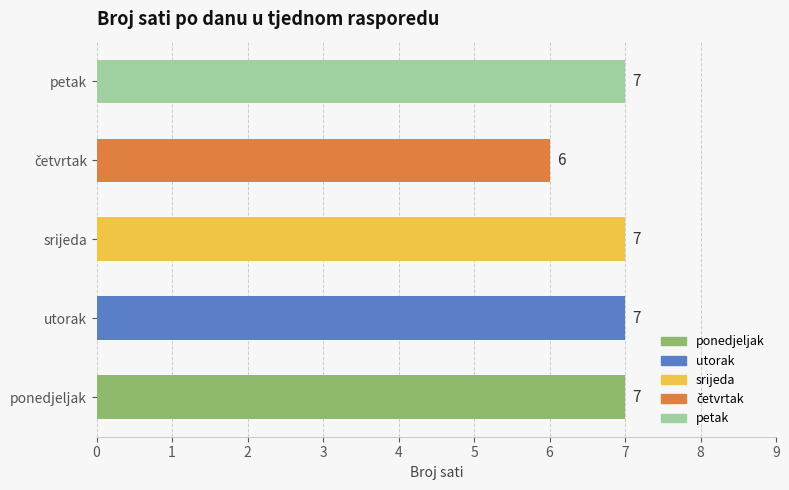

What is the average value?

7